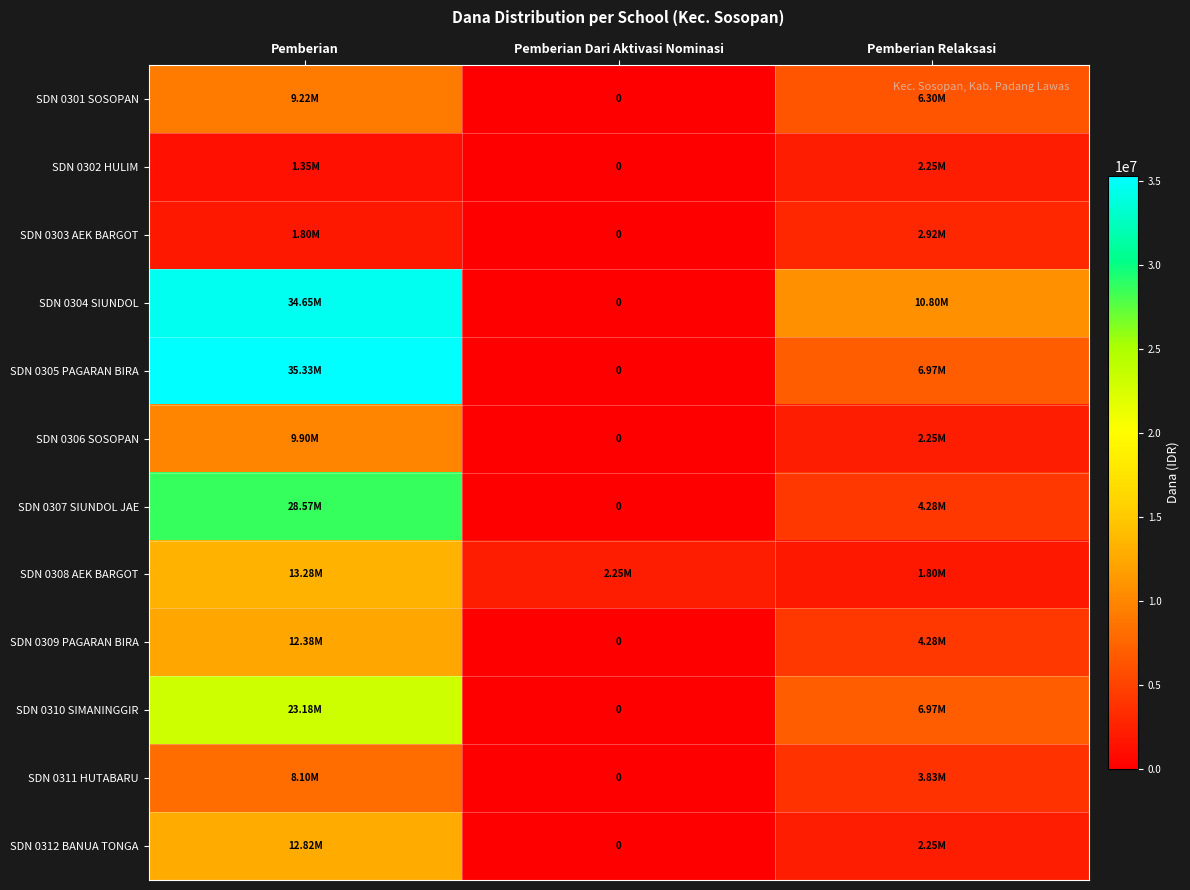

Is the value of SDN 0309 PAGARAN BIRA at Pemberian greater than the value of SDN 0307 SIUNDOL JAE at Pemberian?

No